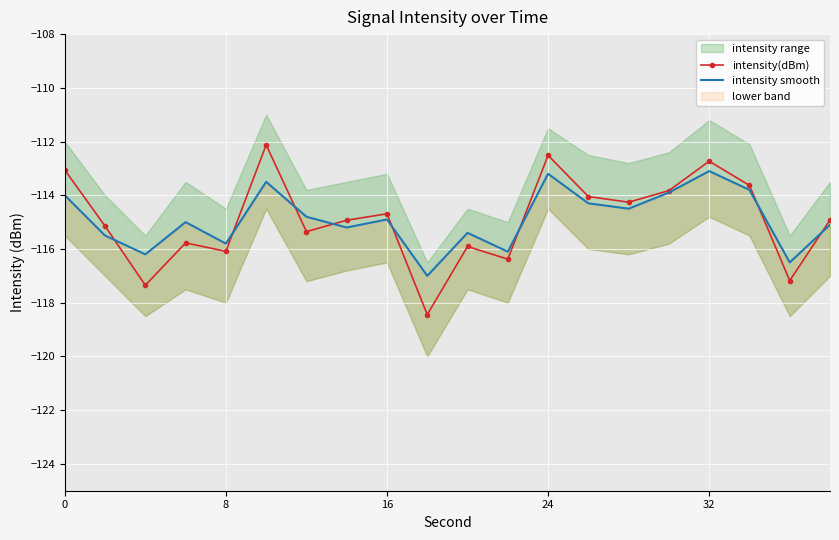

What is the lowest value of the intensity(dBm) series?

-118.4